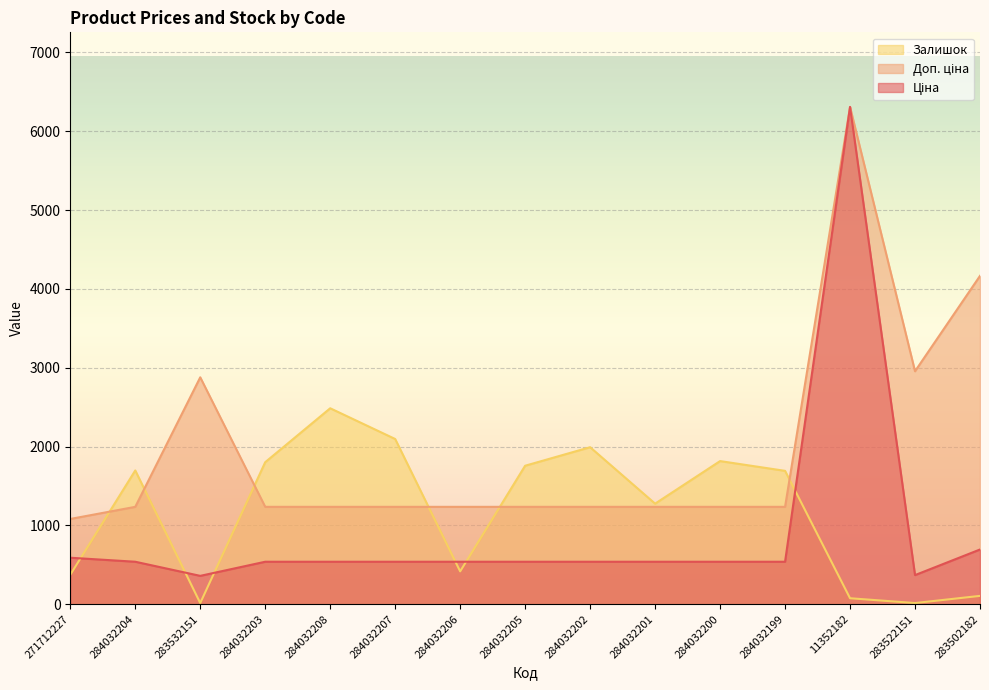

Where does the Ціна series first go above 539?

271712227